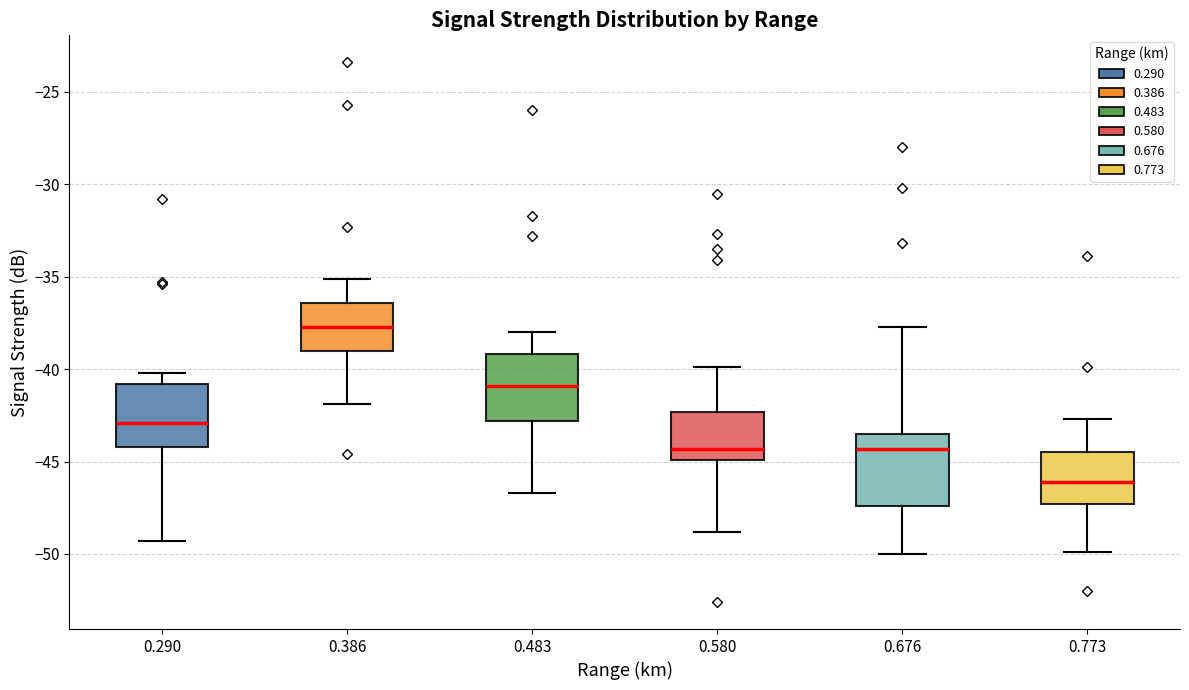

Which box has the lowest median line?

0.773